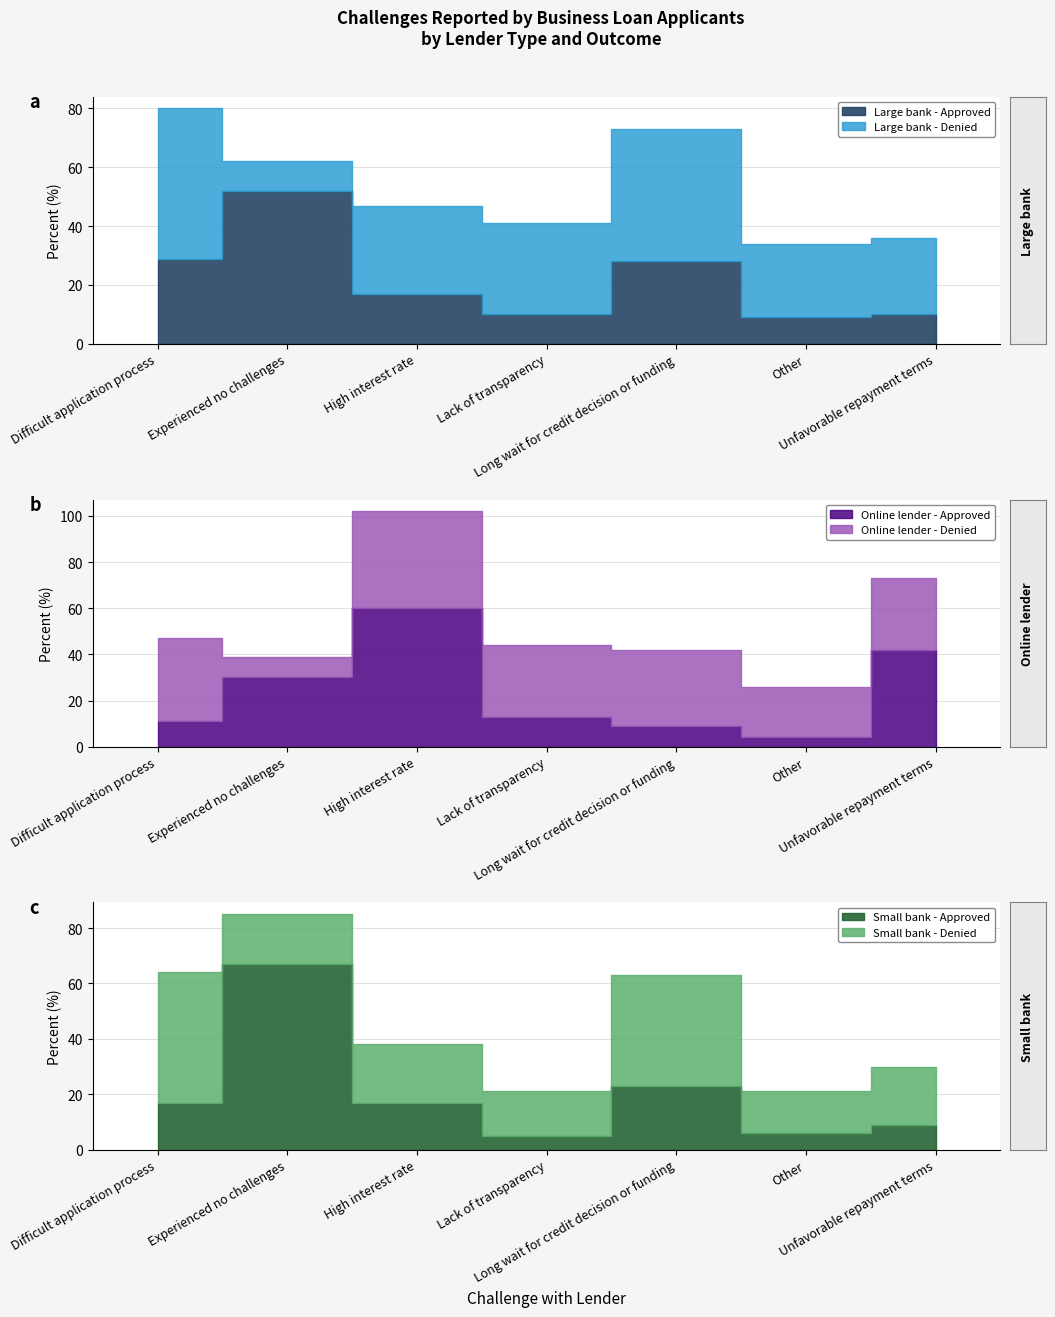

How many values in the Online lender - Denied series exceed 31?

3